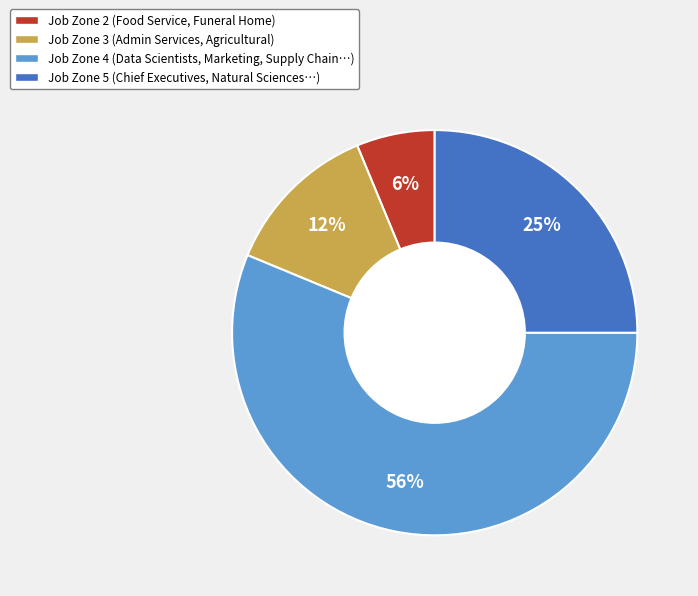

What is the majority slice?

Job Zone 4